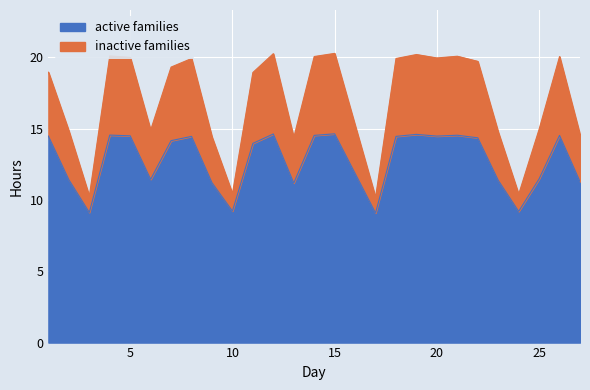

The value of active families at 25 is 15.9. True or false?

False